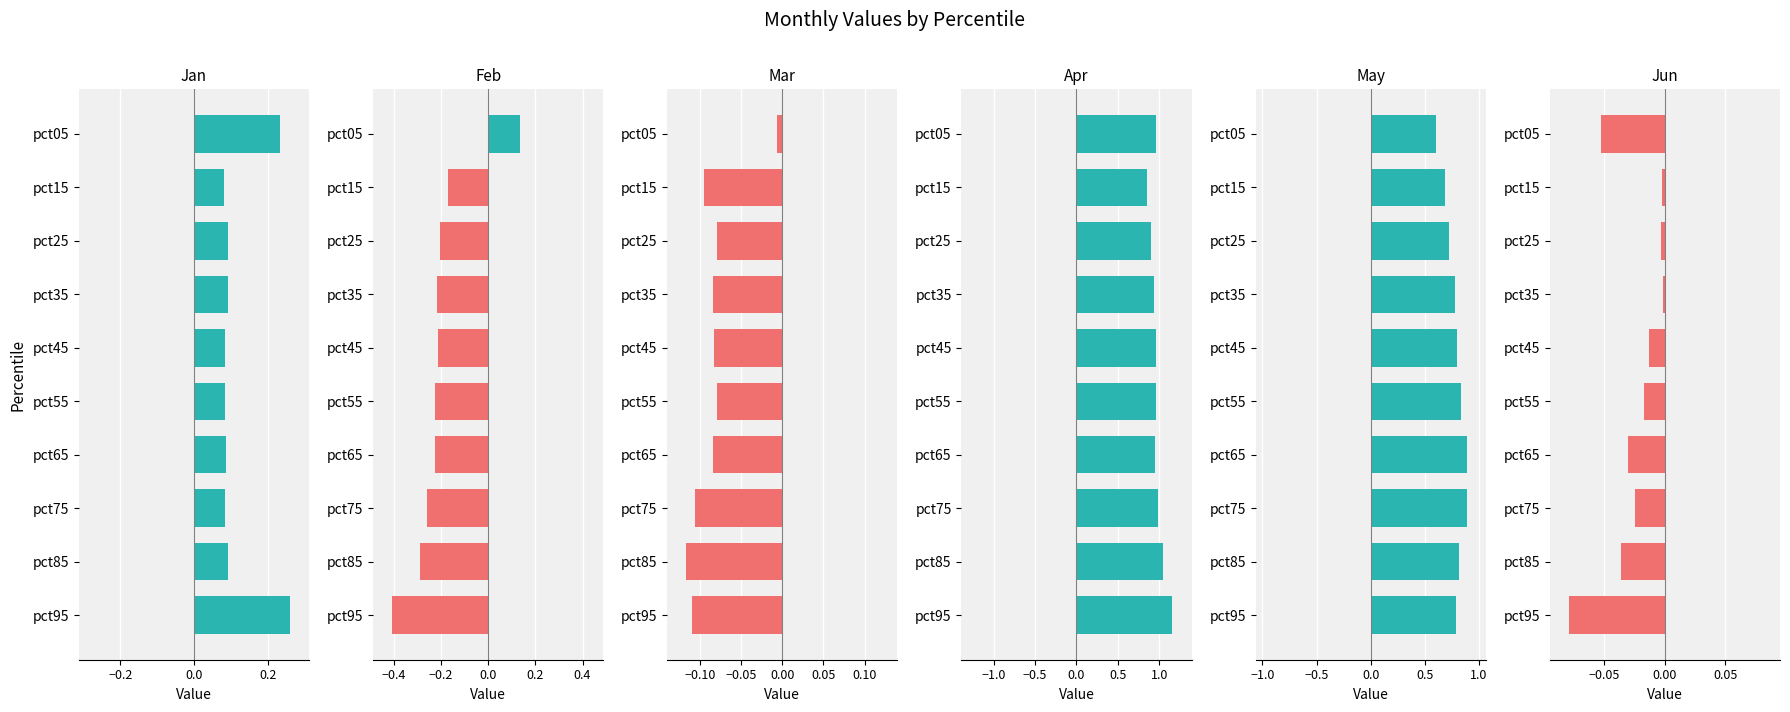

What is the difference between the maximum and minimum values in the Jan series?

0.2